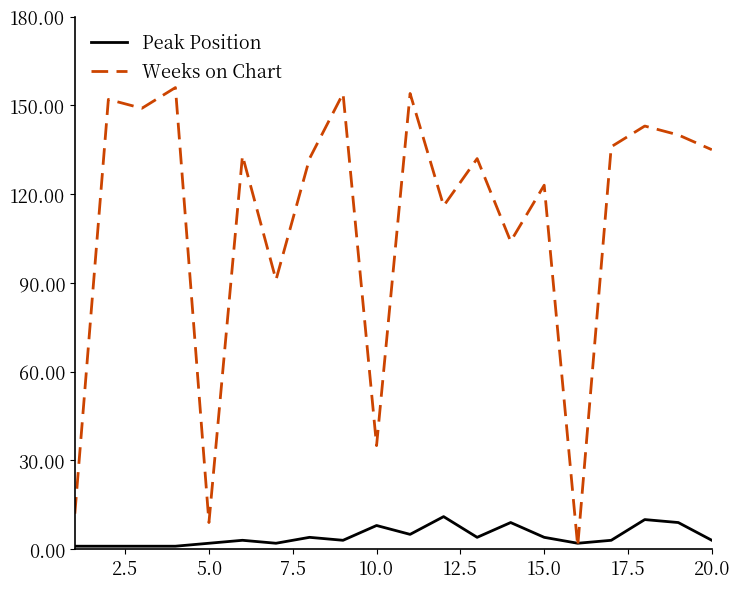

Rank the series by their average value, from highest to lowest.

Weeks on Chart, Peak Position